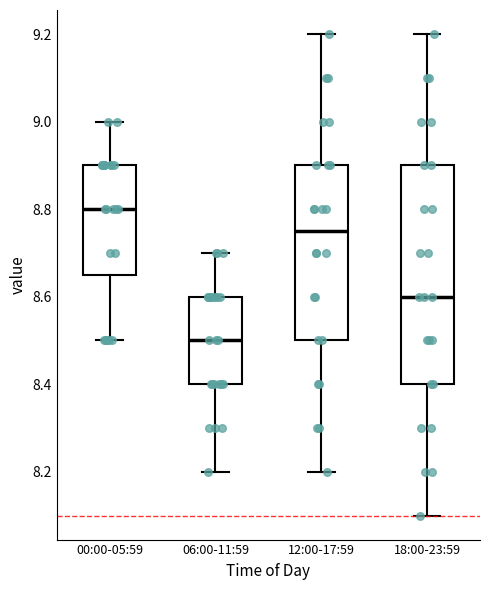

Which box has the lowest median line?

06:00-11:59